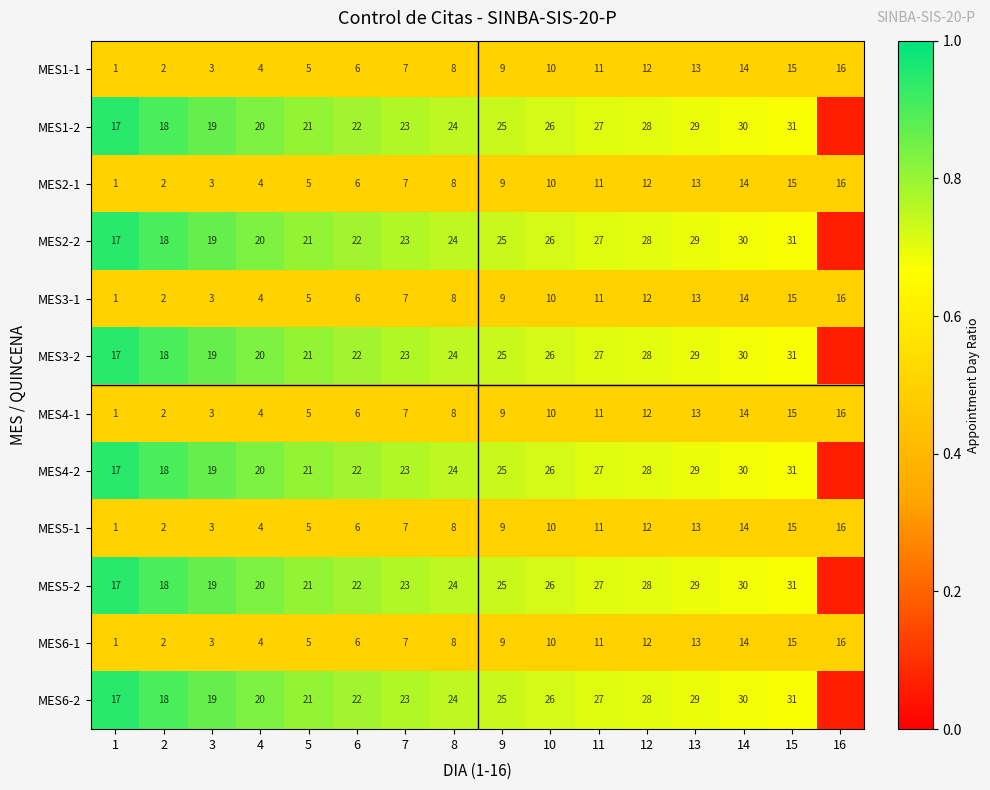

How many data points does each series have?

16